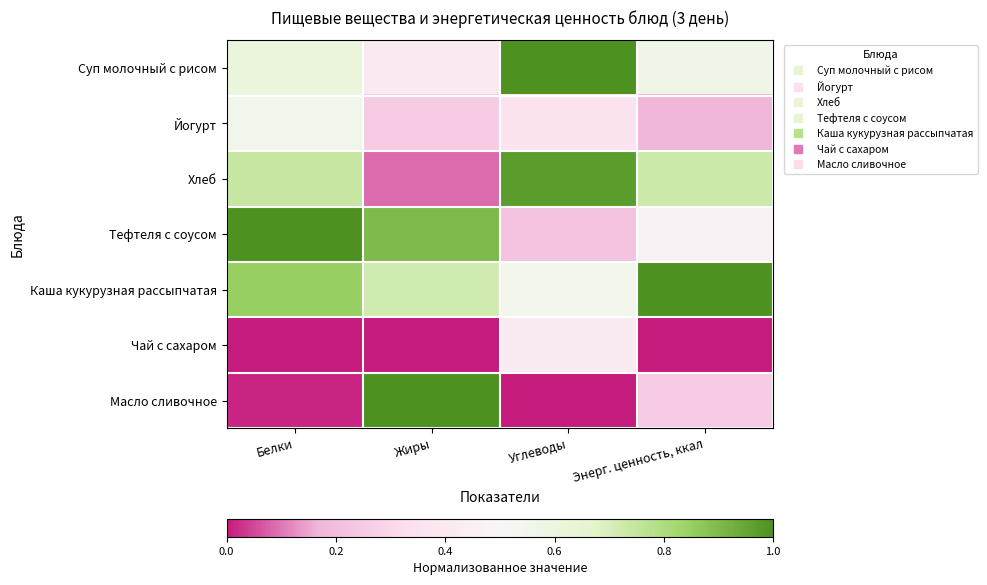

At how many categories does at least one series exceed 0?

4